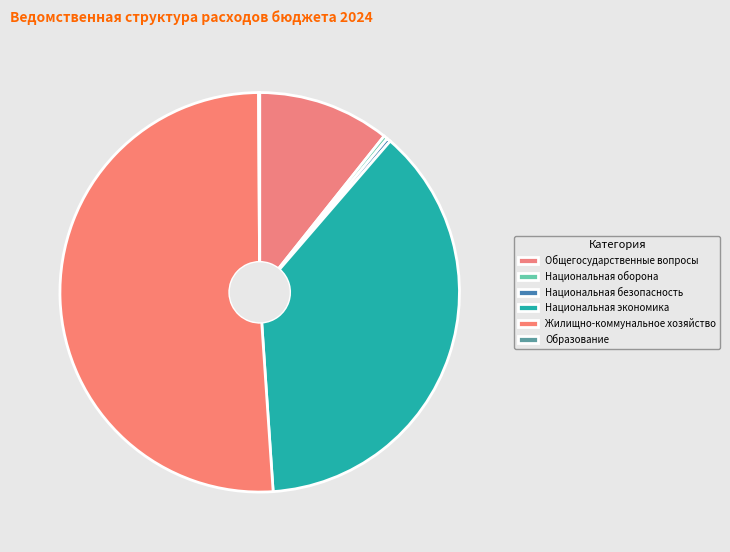

The Национальная экономика slice represents 46% of the pie. True or false?

False